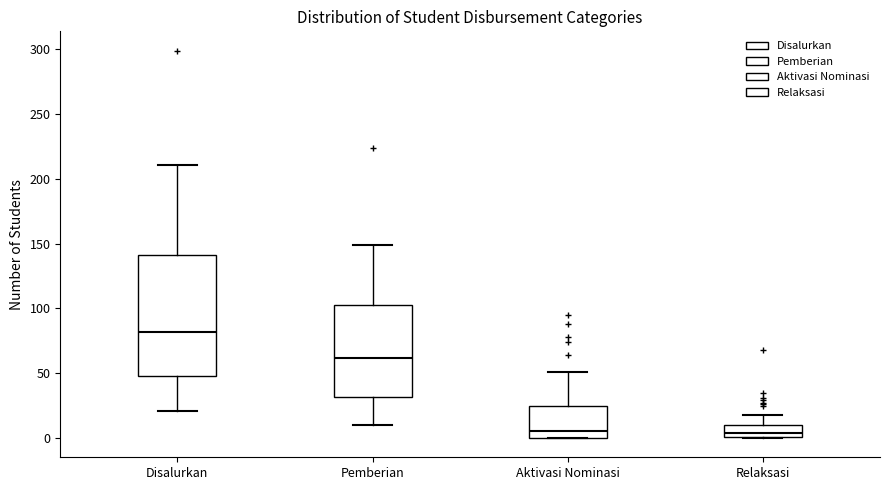

Which box is the tallest, from its lower edge to its upper edge?

Disalurkan